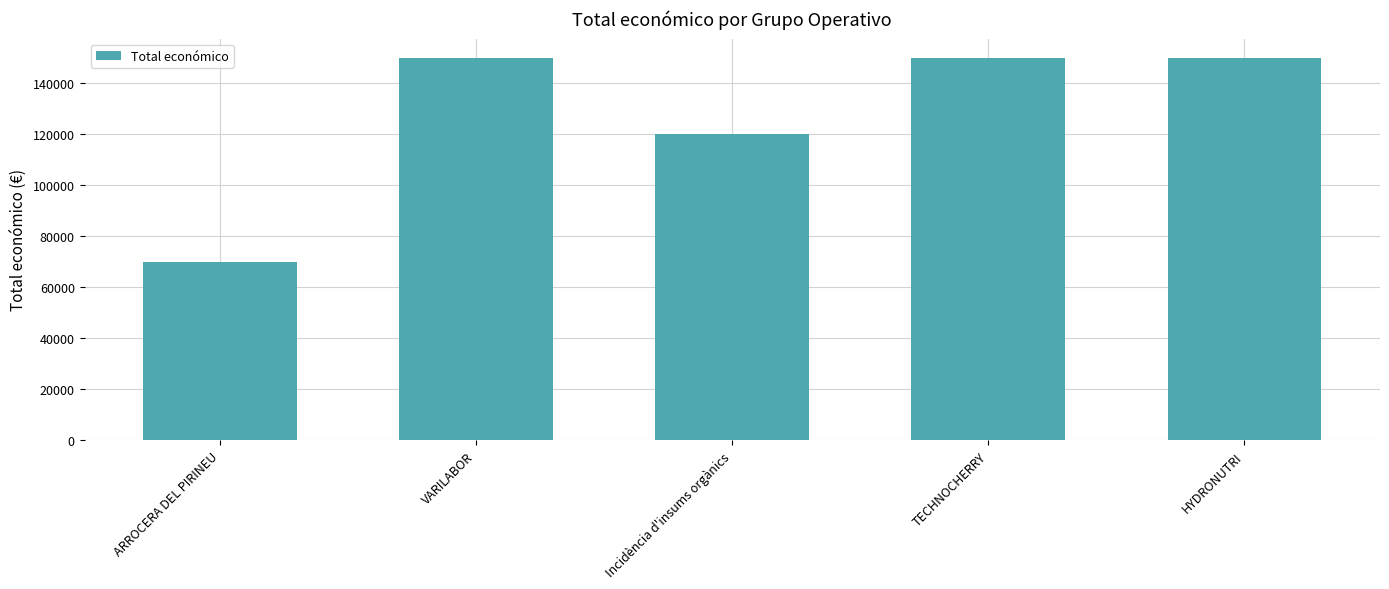

What is the label of the 1st bar from the left?

ARROCERA DEL PIRINEU